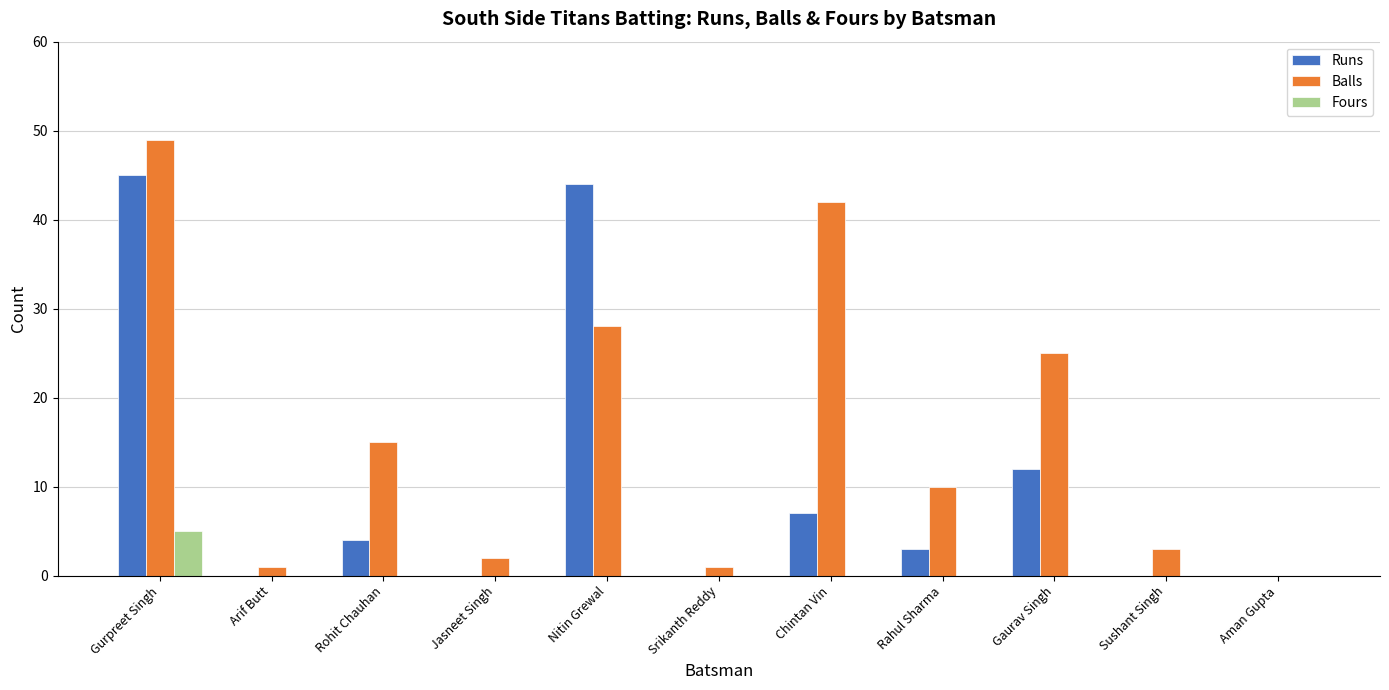

Reading left to right, transcribe all the data shown in this chart.

Runs: 45	0	4	0	44	0	7	3	12	0	0
Balls: 49	1	15	2	28	1	42	10	25	3	0
Fours: 5	0	0	0	0	0	0	0	0	0	0